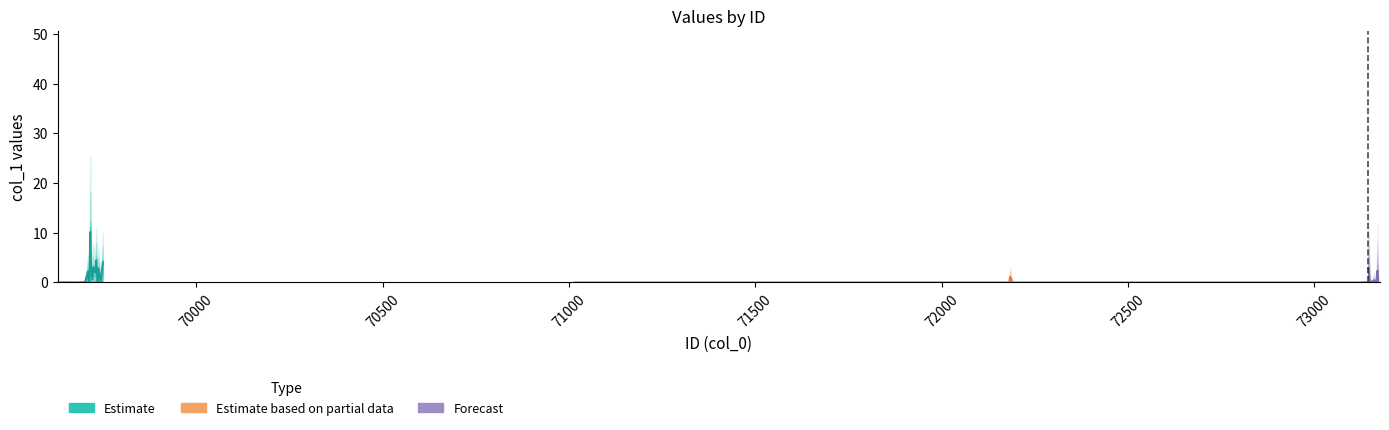

How many positive values are there?

22